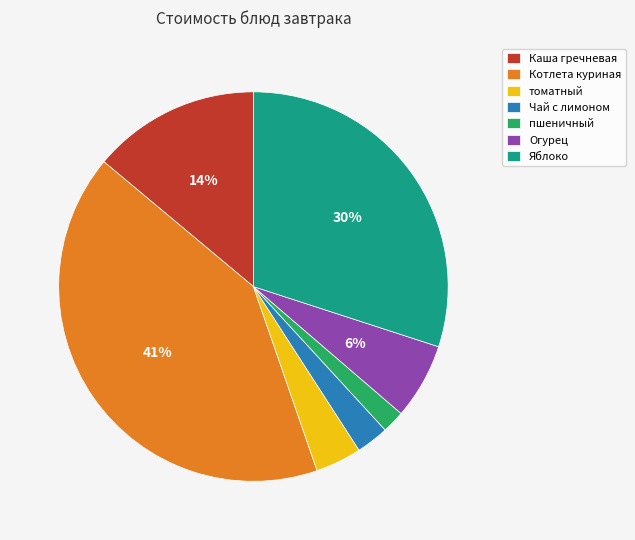

How many slices are in this pie chart?

7